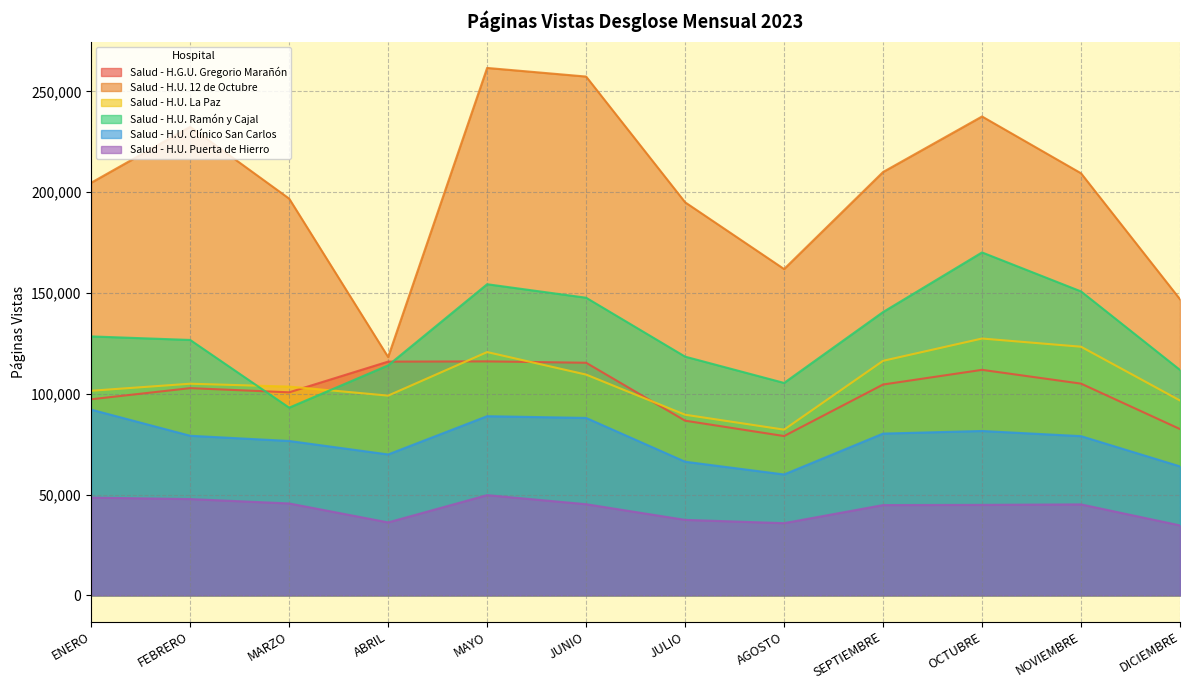

Is it true that Salud - H.U. Ramón y Cajal equals 53386 at MARZO?

False